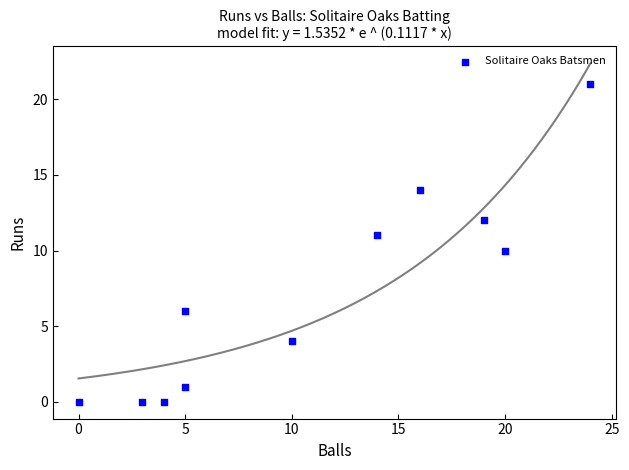

What is the average Y value?

7